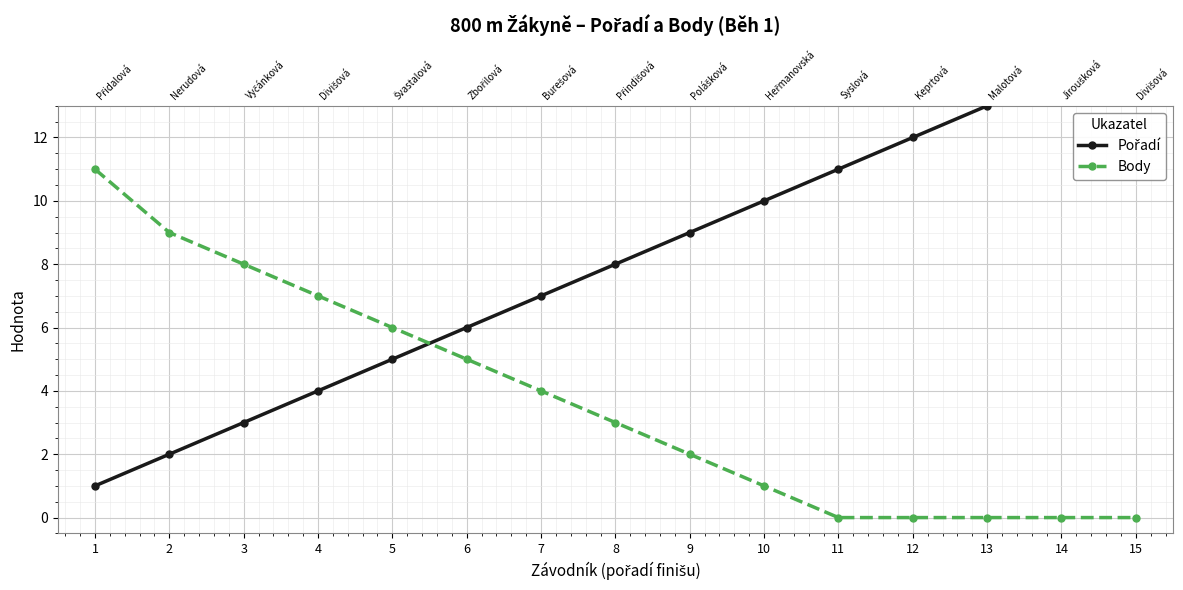

True or false: Pořadí has a value of 8 at 8.

True